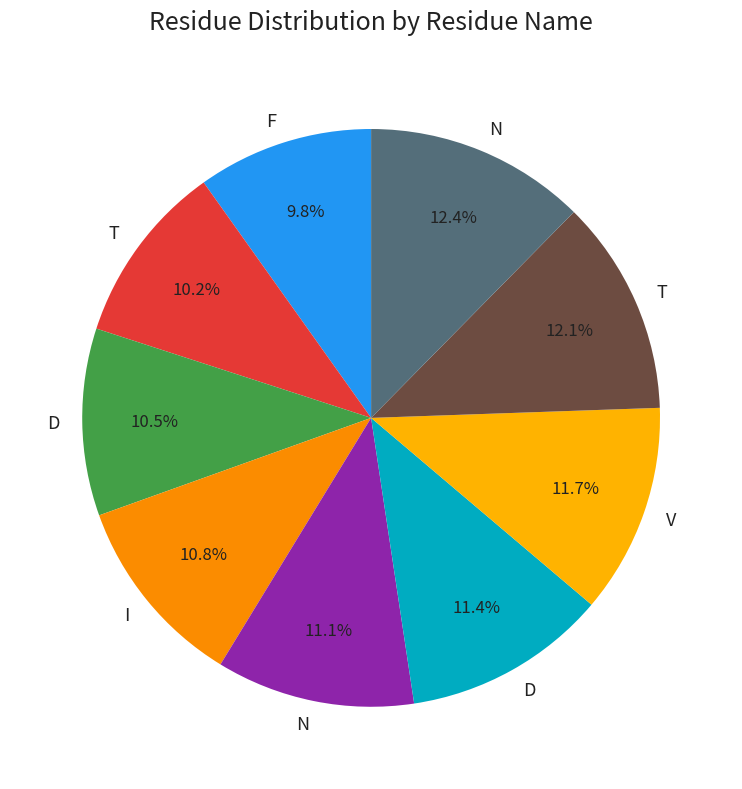

What is the largest slice in the pie chart?

N